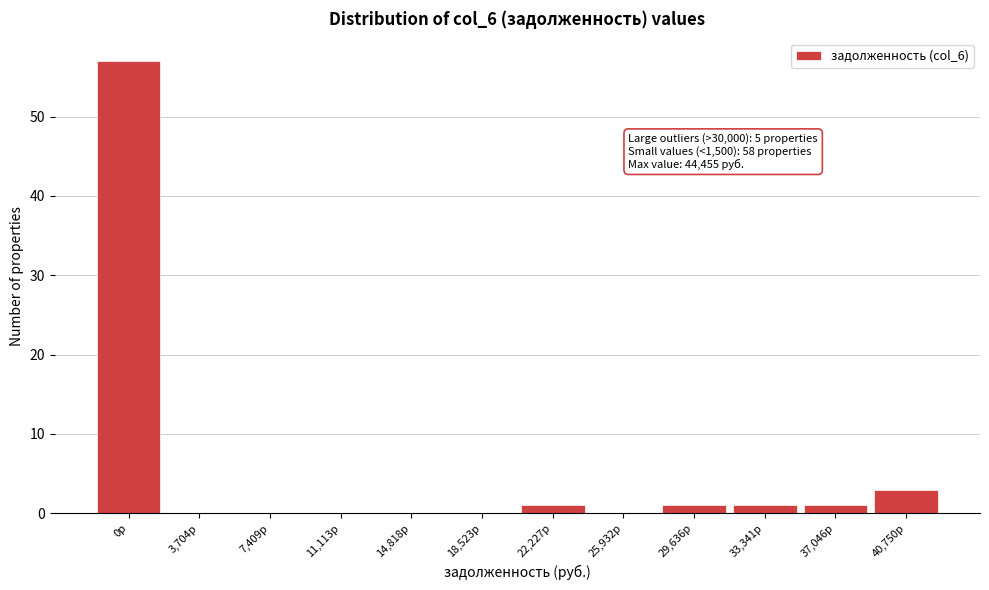

Reading left to right, transcribe all the data shown in this chart.

0р=57	3,704р=0	7,409р=0	11,113р=0	14,818р=0	18,523р=0	22,227р=1	25,932р=0	29,636р=1	33,341р=1	37,046р=1	40,750р=3